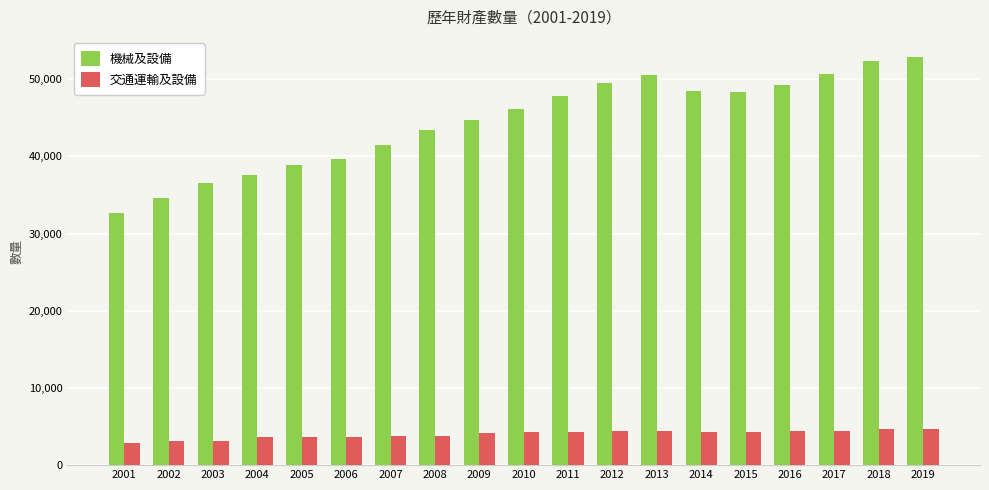

Is it true that 機械及設備 equals 70308 at 2017?

False